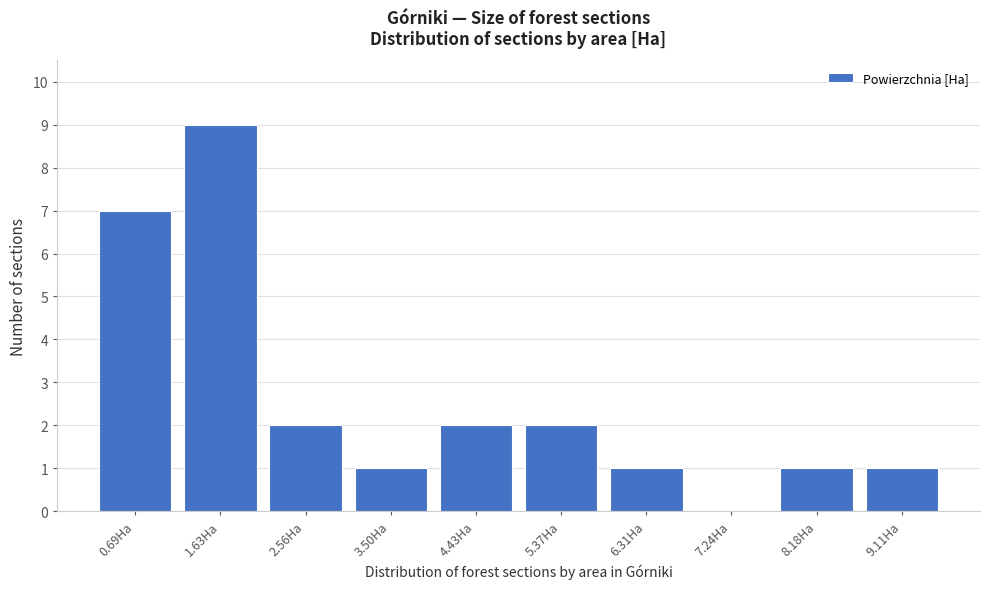

Reading left to right, extract all data points from this chart.

0.69Ha=7	1.63Ha=9	2.56Ha=2	3.50Ha=1	4.43Ha=2	5.37Ha=2	6.31Ha=1	7.24Ha=0	8.18Ha=1	9.11Ha=1